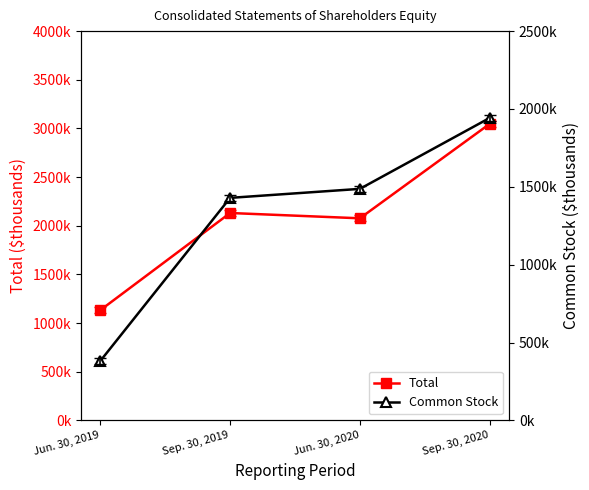

Rank the series at Sep. 30, 2019 from lowest to highest value.

Common Stock, Total